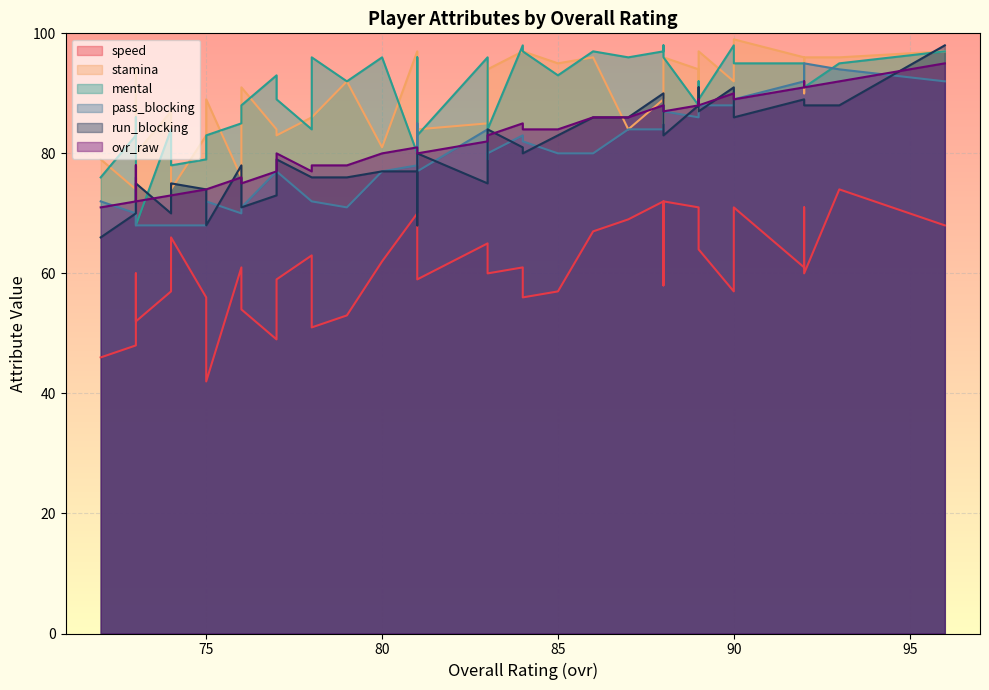

What is the value of the run_blocking point at the 24th from the left?

77